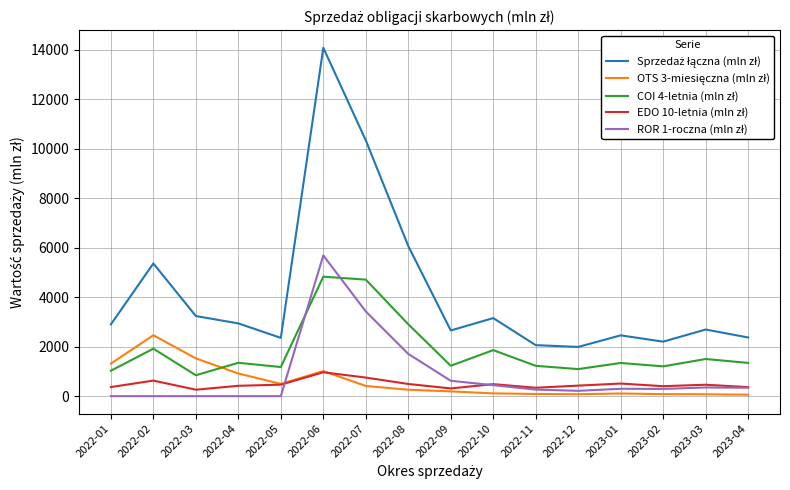

Does the chart display data point markers on the line(s)?

No